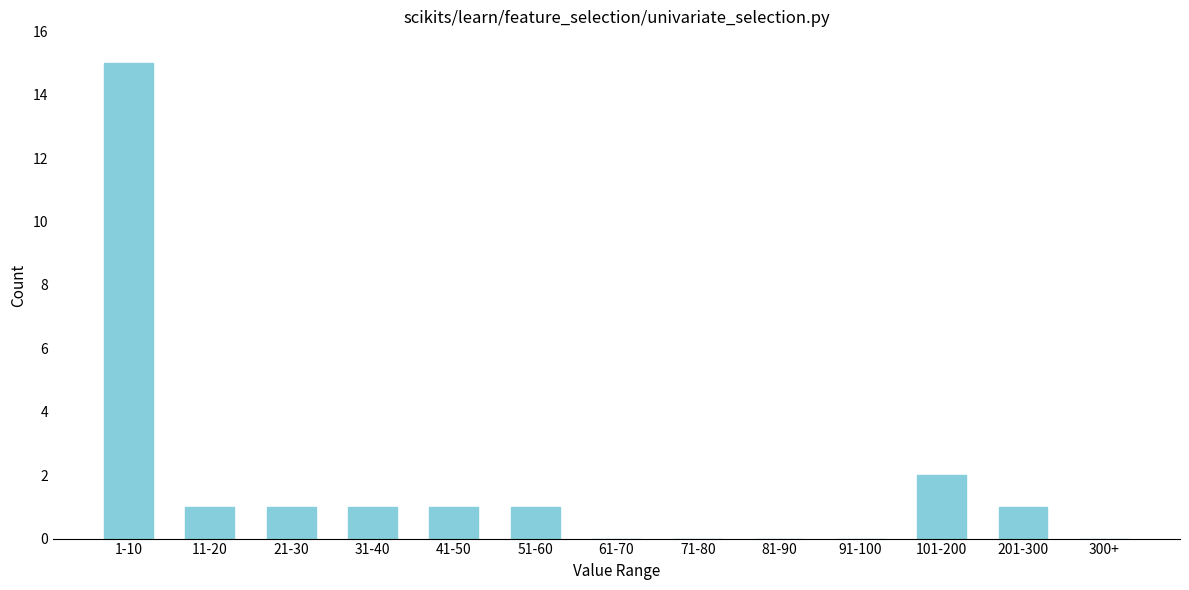

Reading left to right, what are all the values shown in this chart?

1-10=15	11-20=1	21-30=1	31-40=1	41-50=1	51-60=1	61-70=0	71-80=0	81-90=0	91-100=0	101-200=2	201-300=1	300+=0